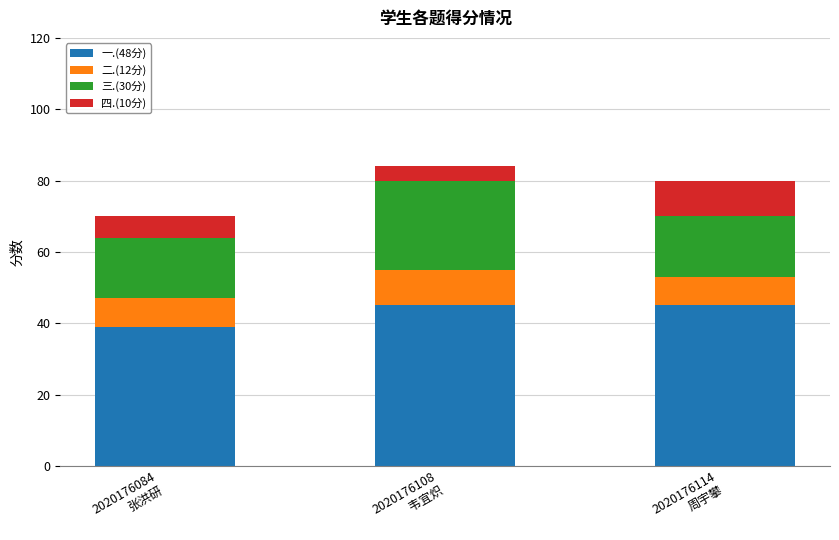

What is the lowest value of the 一.(48分) series?

39